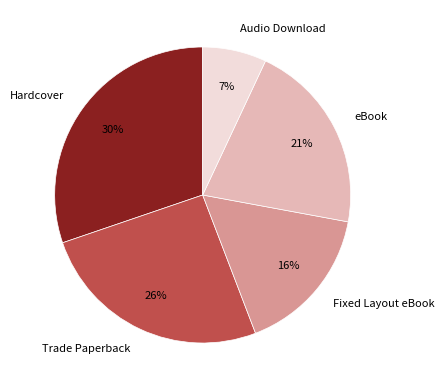

To the nearest percent, what percentage of the pie is Fixed Layout eBook?

16%